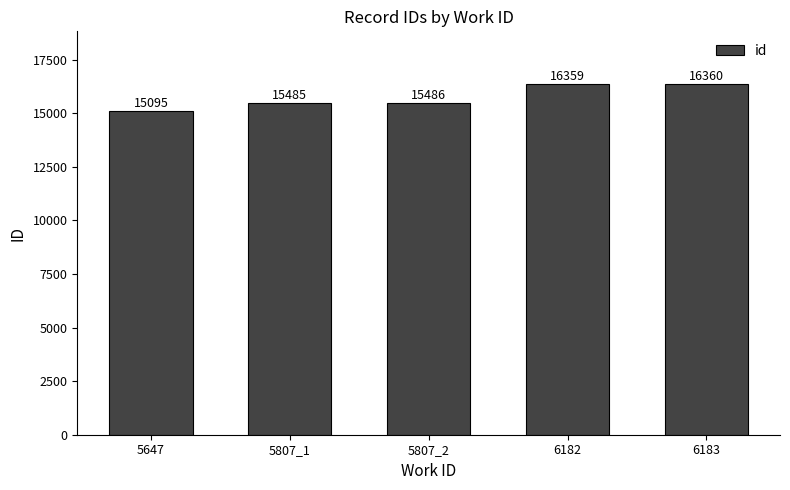

The chart shows a value of 26015 at 6182. True or false?

False